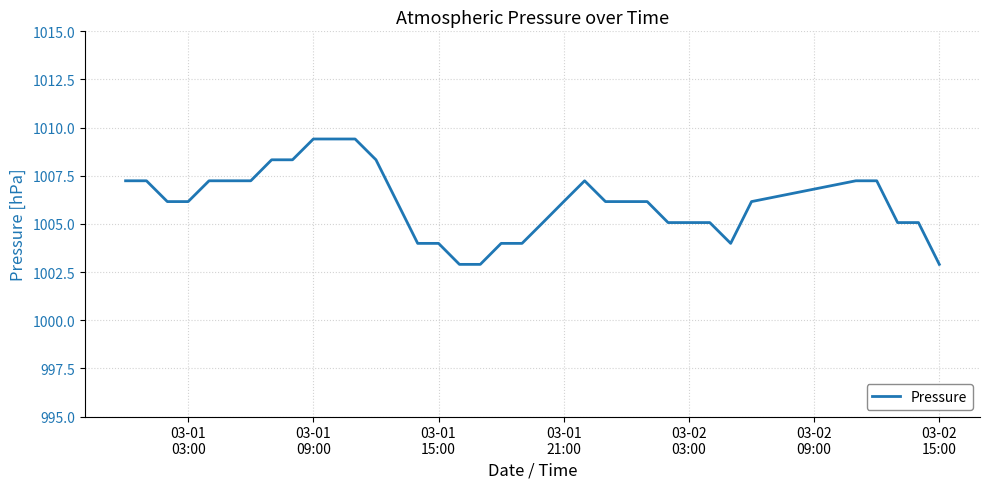

What is the difference between the maximum and minimum values?

6.5